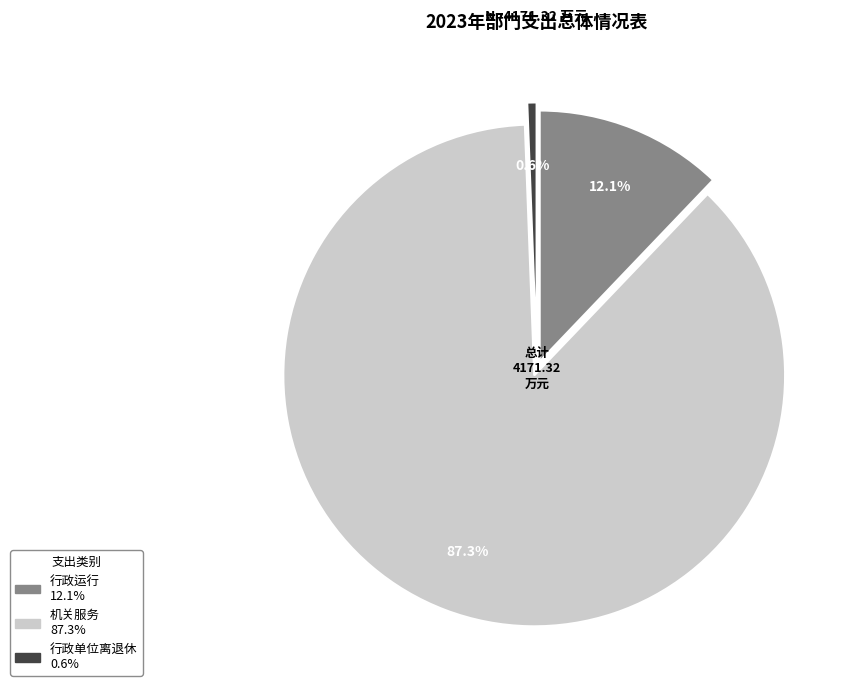

To the nearest percent, what is the combined percentage of 行政单位离退休 and 机关服务?

88%